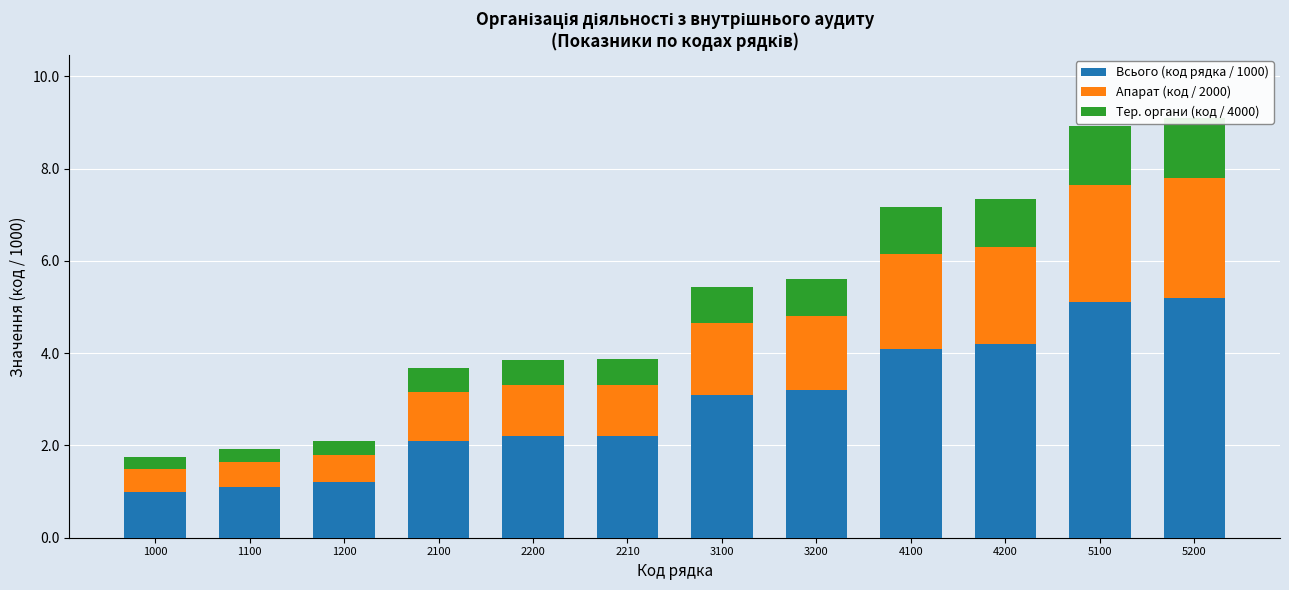

Is the value of Тер. органи (код / 4000) at 2100 greater than the value of Апарат (код / 2000) at 3100?

No